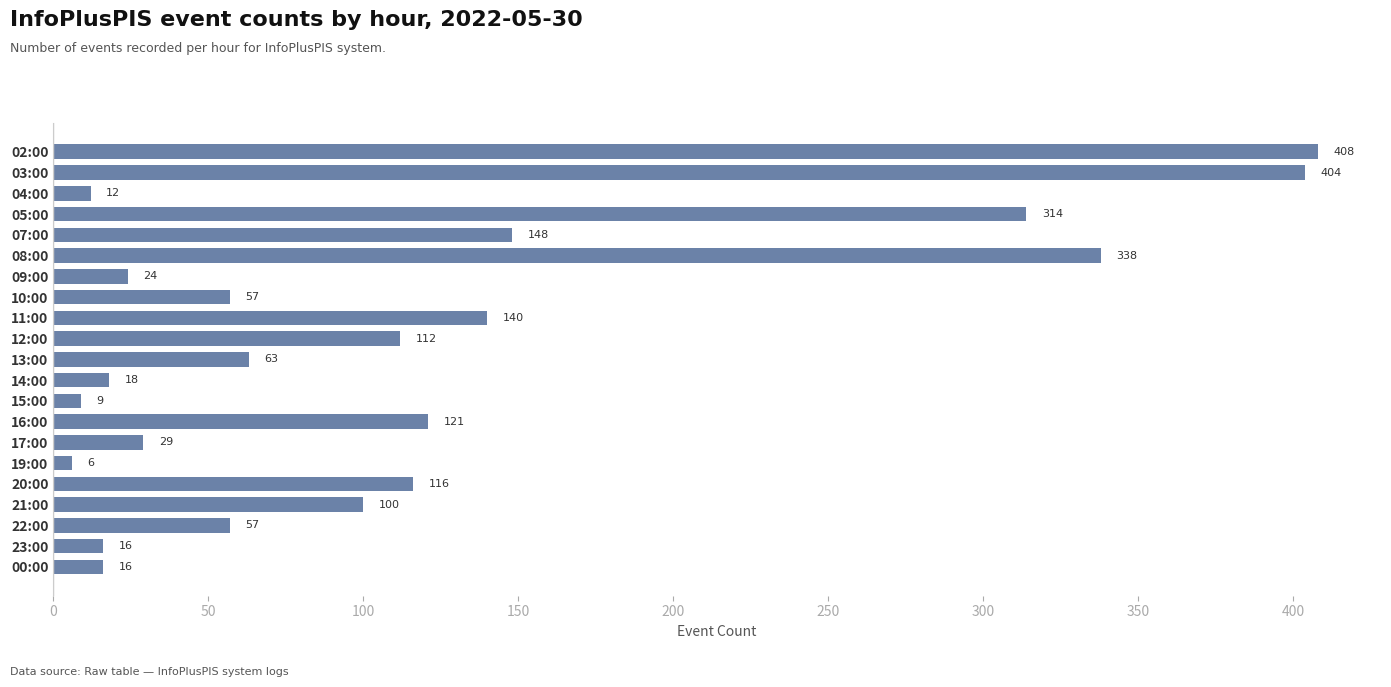

What is the average value?

119